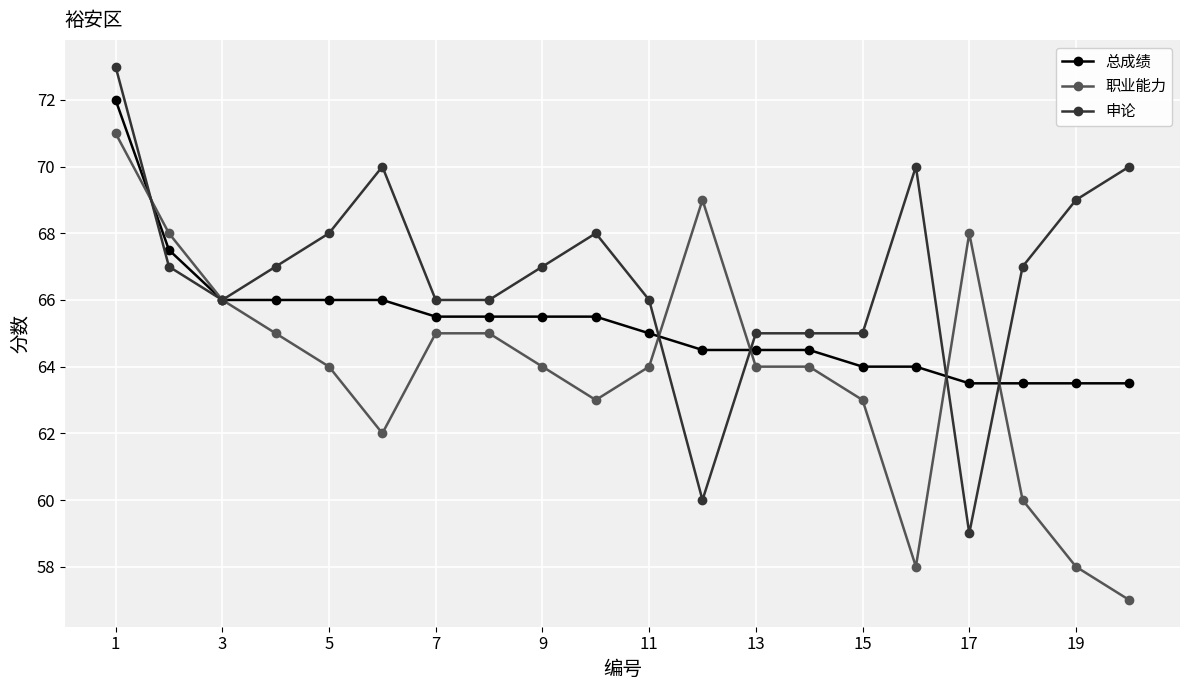

How many lines are shown in the chart?

3